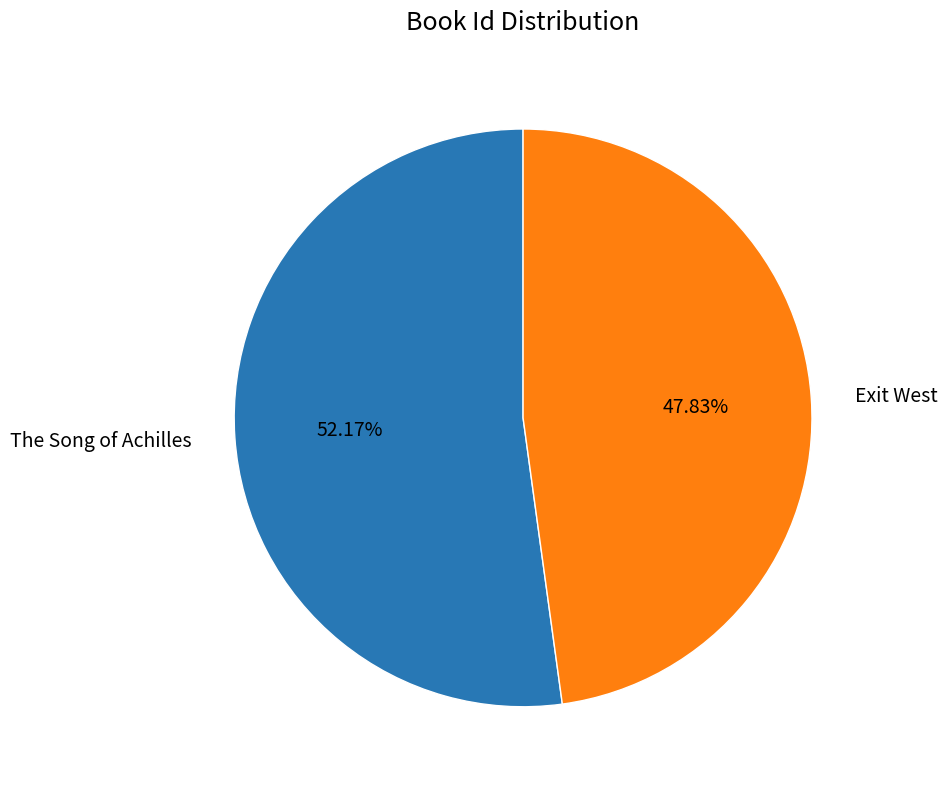

Count the number of slices in the pie.

2